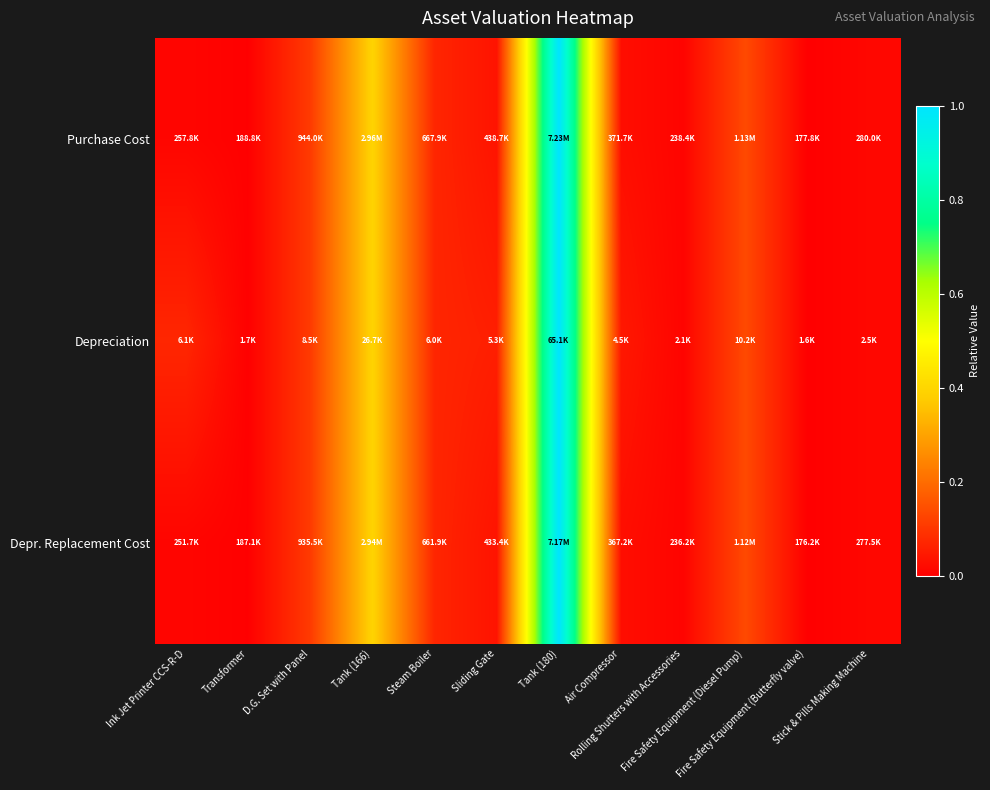

Reading left to right, list all the values displayed in this chart.

Purchase Cost: Ink Jet Printer CCS-R-D=0.0	Transformer=0.0	D.G. Set with Panel=0.1	Tank (166)=0.4	Steam Boiler=0.1	Sliding Gate=0.0	Tank (180)=1.0	Air Compressor=0.0	Rolling Shutters with Accessories=0.0	Fire Safety Equipment (Diesel Pump)=0.1	Fire Safety Equipment (Butterfly valve)=0.0	Stick & Pills Making Machine=0.0
Depreciation: Ink Jet Printer CCS-R-D=0.1	Transformer=0.0	D.G. Set with Panel=0.1	Tank (166)=0.4	Steam Boiler=0.1	Sliding Gate=0.1	Tank (180)=1.0	Air Compressor=0.0	Rolling Shutters with Accessories=0.0	Fire Safety Equipment (Diesel Pump)=0.1	Fire Safety Equipment (Butterfly valve)=0.0	Stick & Pills Making Machine=0.0
Depr. Replacement Cost: Ink Jet Printer CCS-R-D=0.0	Transformer=0.0	D.G. Set with Panel=0.1	Tank (166)=0.4	Steam Boiler=0.1	Sliding Gate=0.0	Tank (180)=1.0	Air Compressor=0.0	Rolling Shutters with Accessories=0.0	Fire Safety Equipment (Diesel Pump)=0.1	Fire Safety Equipment (Butterfly valve)=0.0	Stick & Pills Making Machine=0.0